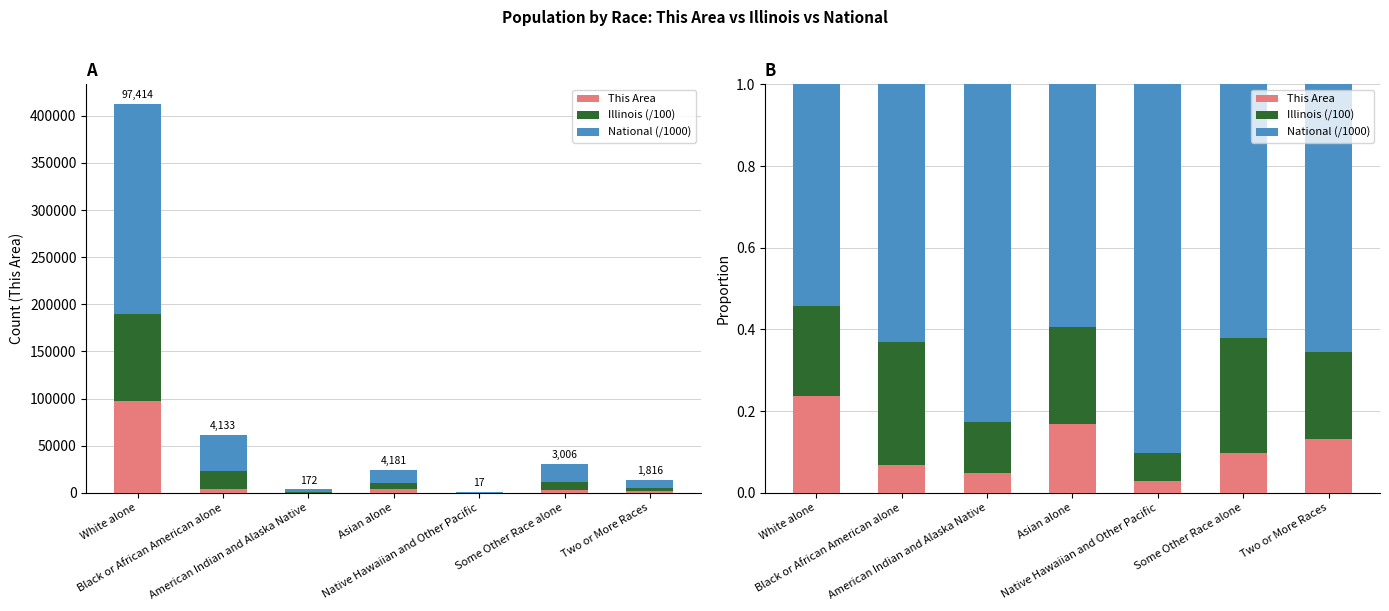

What position from the left is Two or More Races?

7